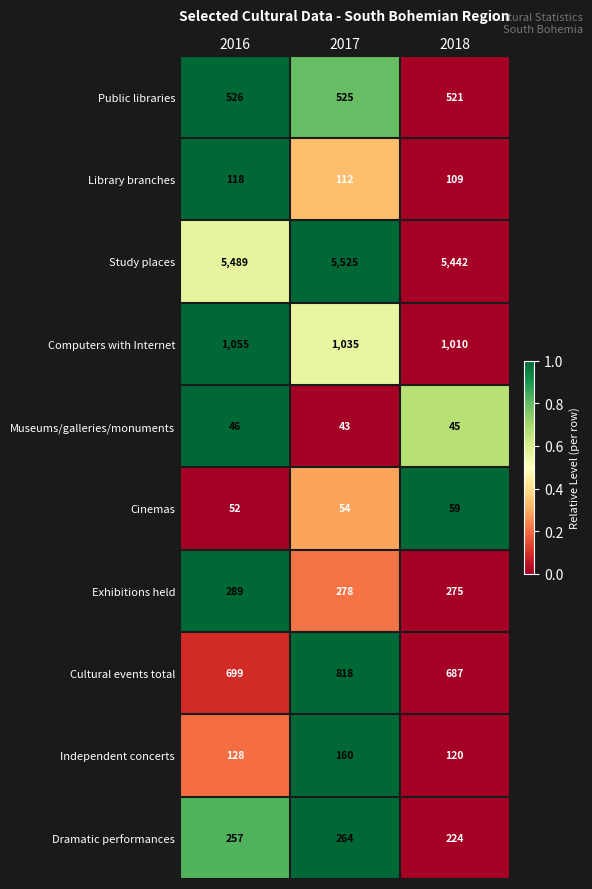

At which category is the sum across all series the highest?

2017